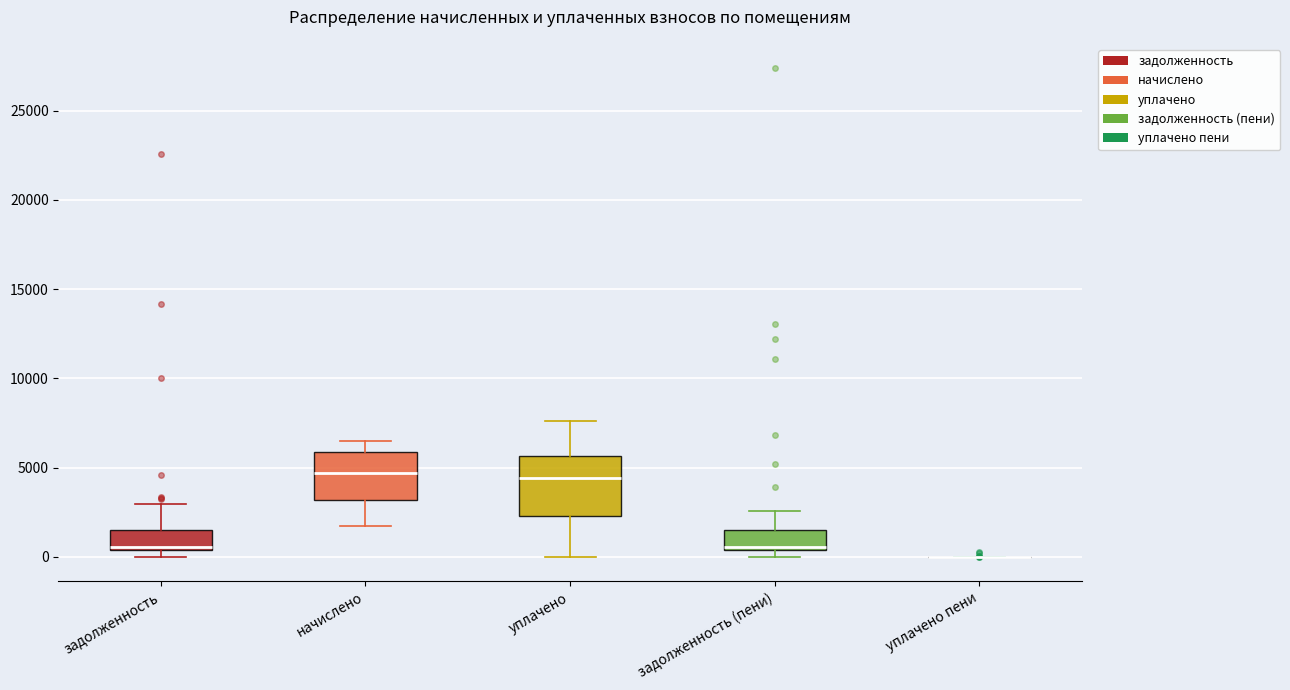

Where does the lower whisker of the box for уплачено end on the y-axis? The values are not printed on the chart, so give them approximately, as read against the axis.

0